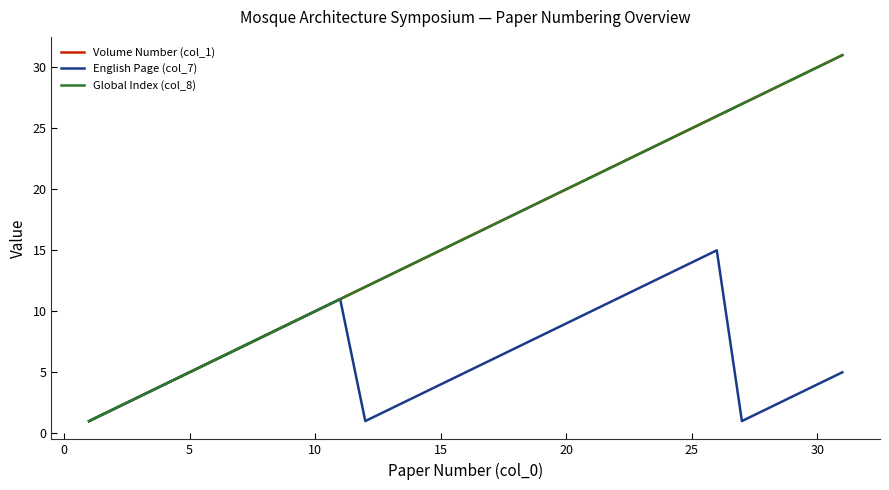

Does the chart have visible grid lines?

No